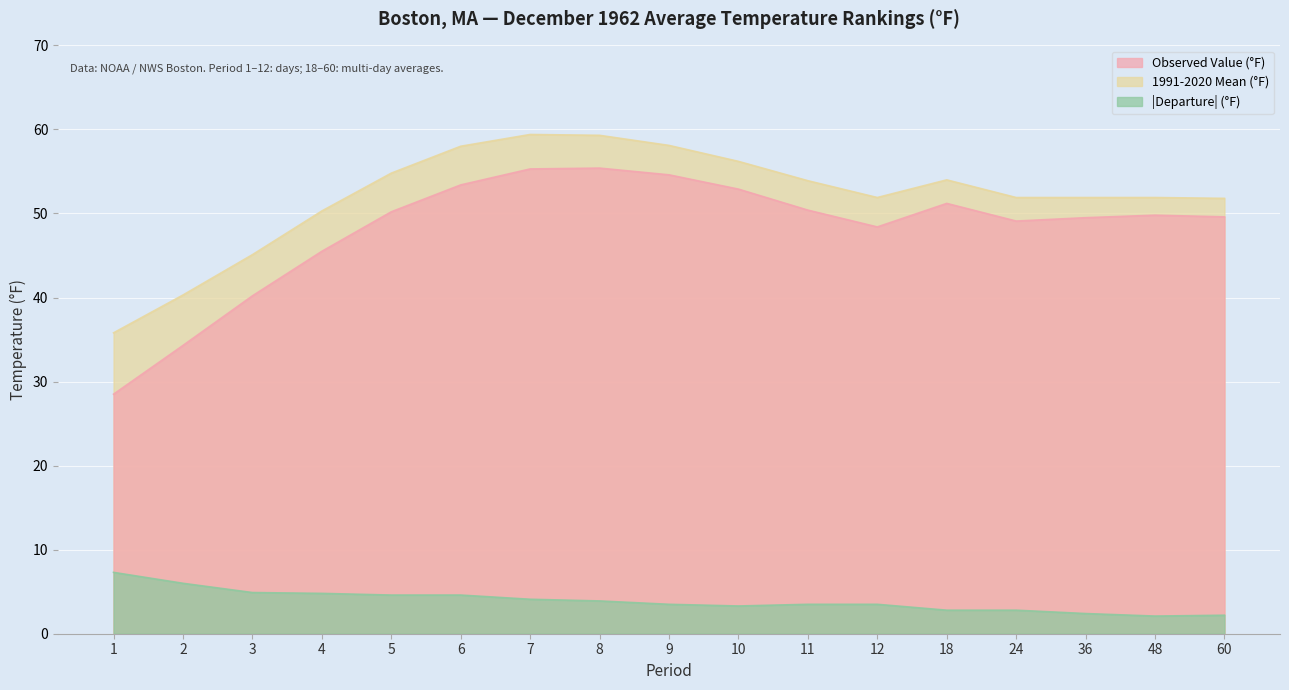

Reading right to left, list all the values displayed in this chart.

Value: 49.6	49.8	49.5	49.1	51.2	48.4	50.4	52.9	54.6	55.4	55.3	53.4	50.2	45.5	40.2	34.3	28.5
1991-2020 Mean: 51.8	51.9	51.9	51.9	54.0	51.9	53.9	56.2	58.1	59.3	59.4	58.0	54.8	50.3	45.1	40.3	35.8
Departure: 2.2	2.1	2.4	2.8	2.8	3.5	3.5	3.3	3.5	3.9	4.1	4.6	4.6	4.8	4.9	6.0	7.3